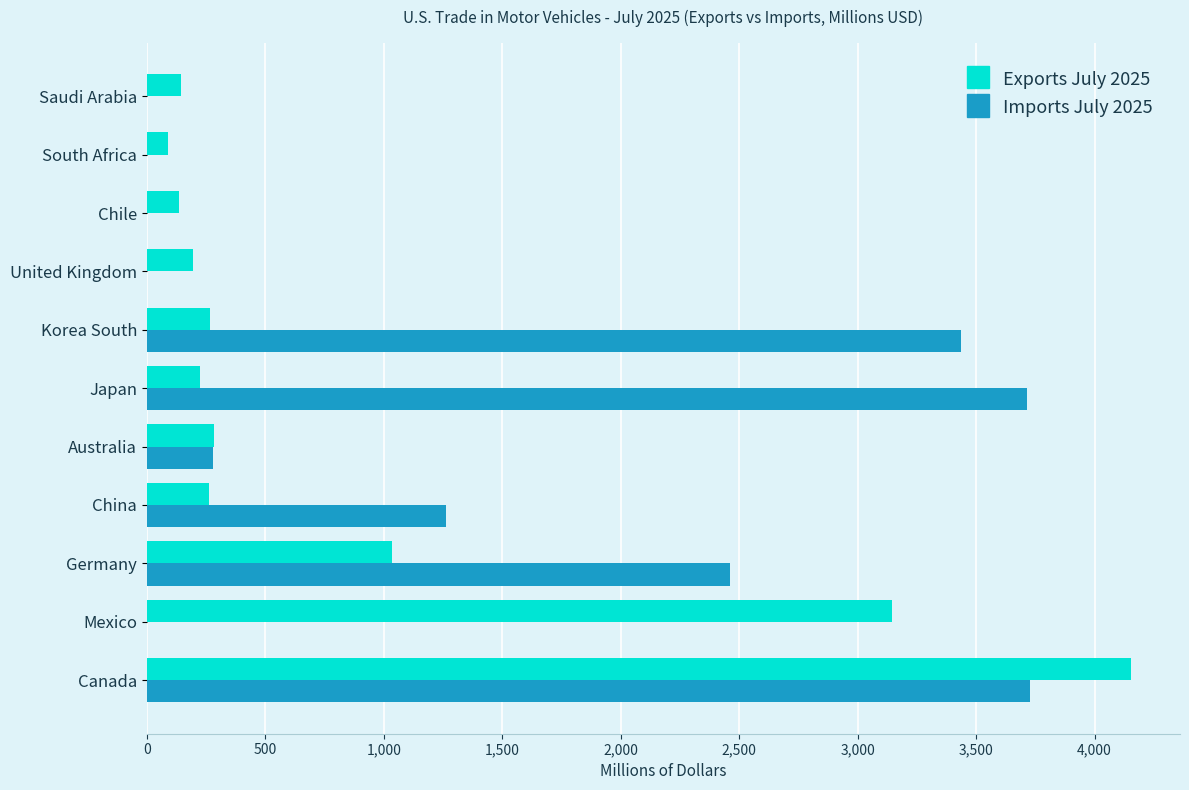

The value of Exports July 2025 at Australia is 283. True or false?

True